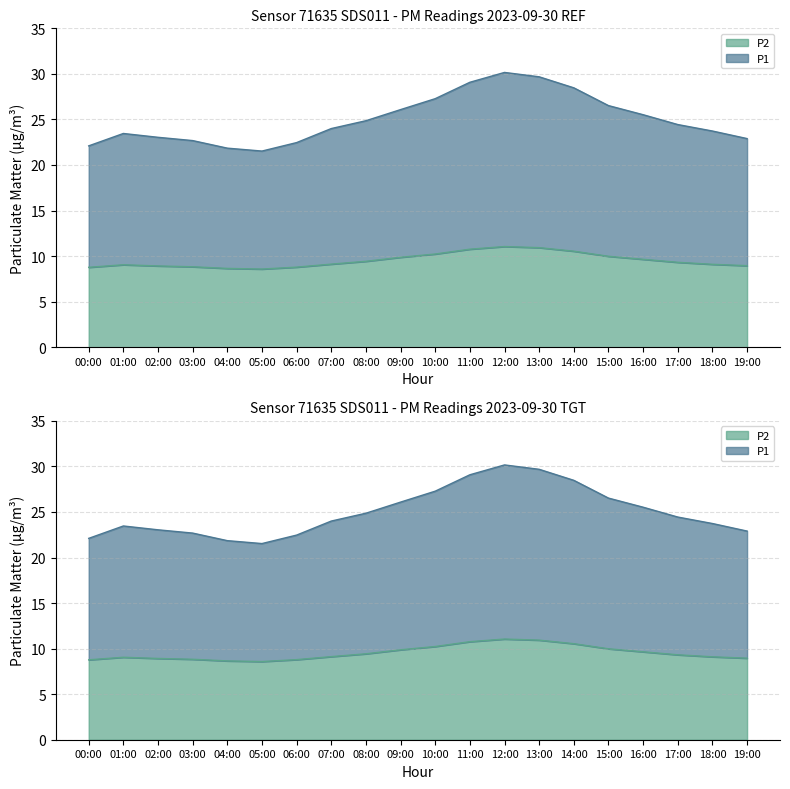

True or false: P1 and P2 intersect in this chart.

False